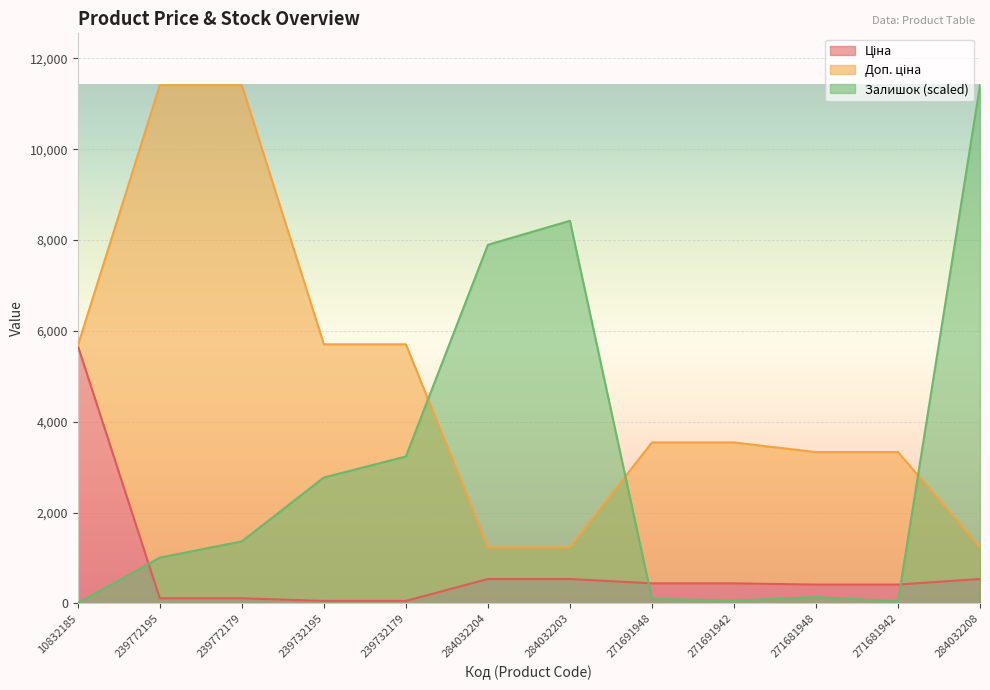

True or false: Залишок and Доп. ціна cross at least once.

True